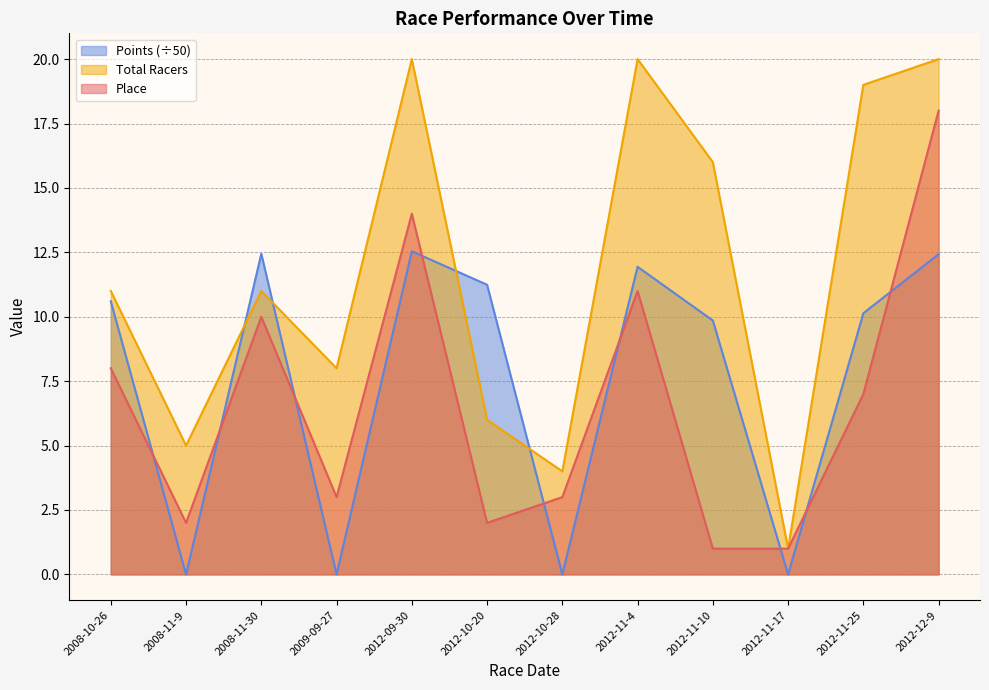

Where do Points and Place first cross each other?

2008-10-26 and 2008-11-9